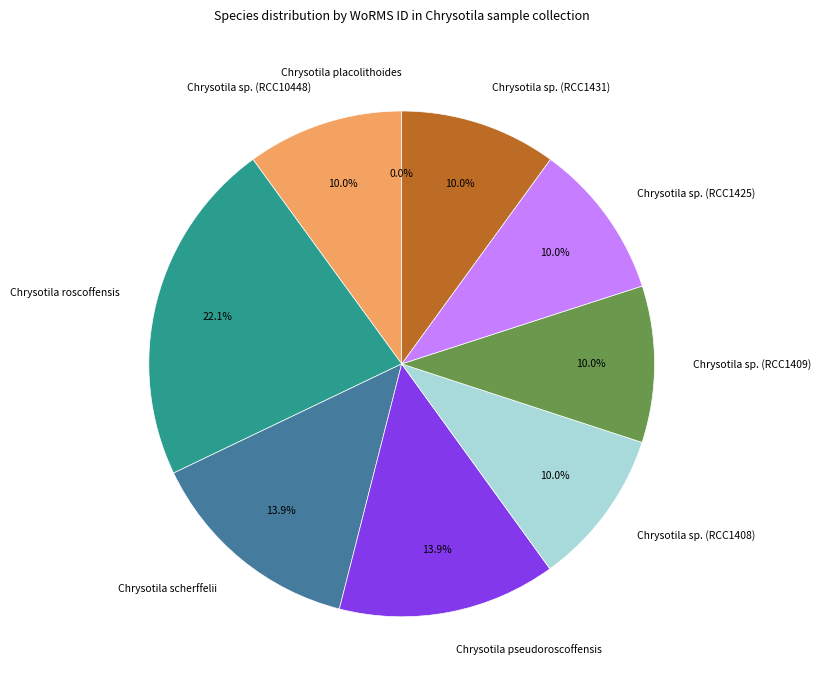

True or false: Chrysotila scherffelii accounts for 21% of the total.

False